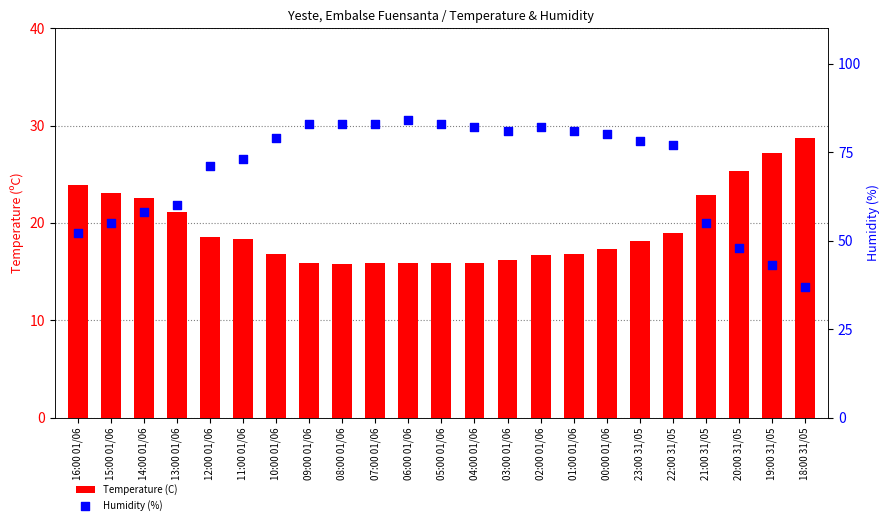

What are all the series names shown in the legend?

Temperature (C), Humidity (%)